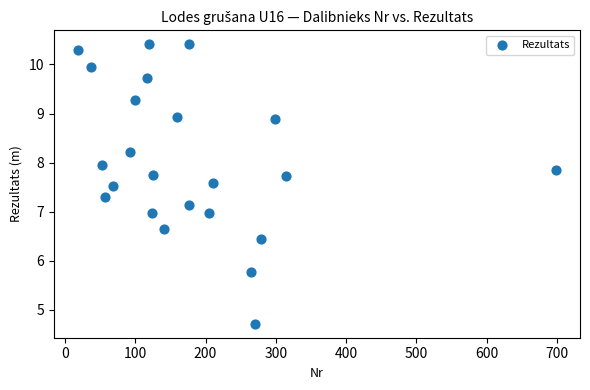

What is the range of X values (max minus min)?

681.0